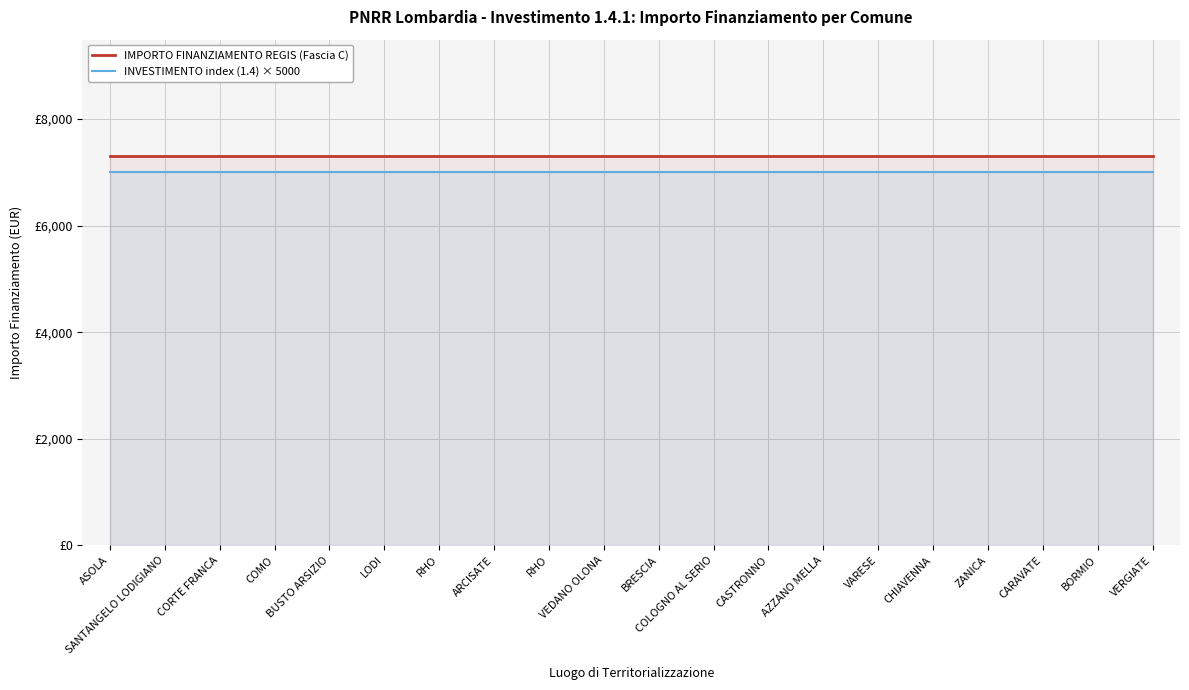

True or false: INVESTIMENTO index (1.4) × 5000 and IMPORTO FINANZIAMENTO REGIS (Fascia C) intersect in this chart.

False